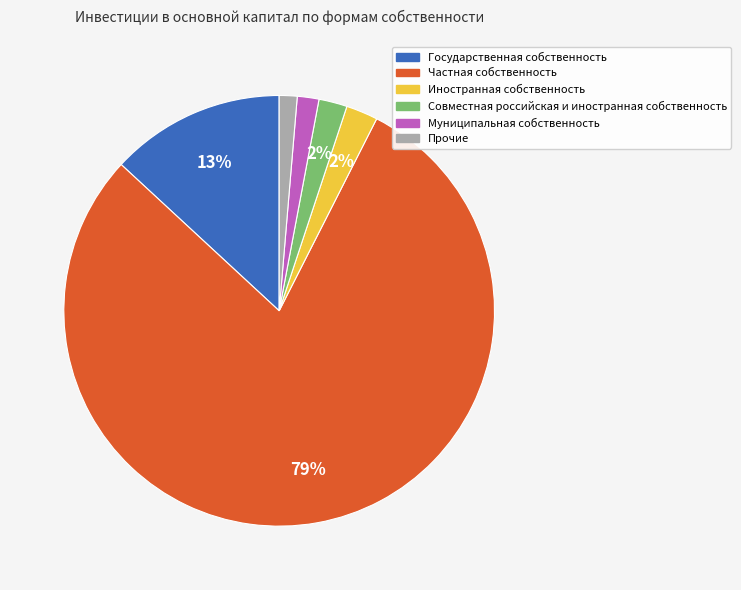

Does Муниципальная собственность represent more than half of the total?

No